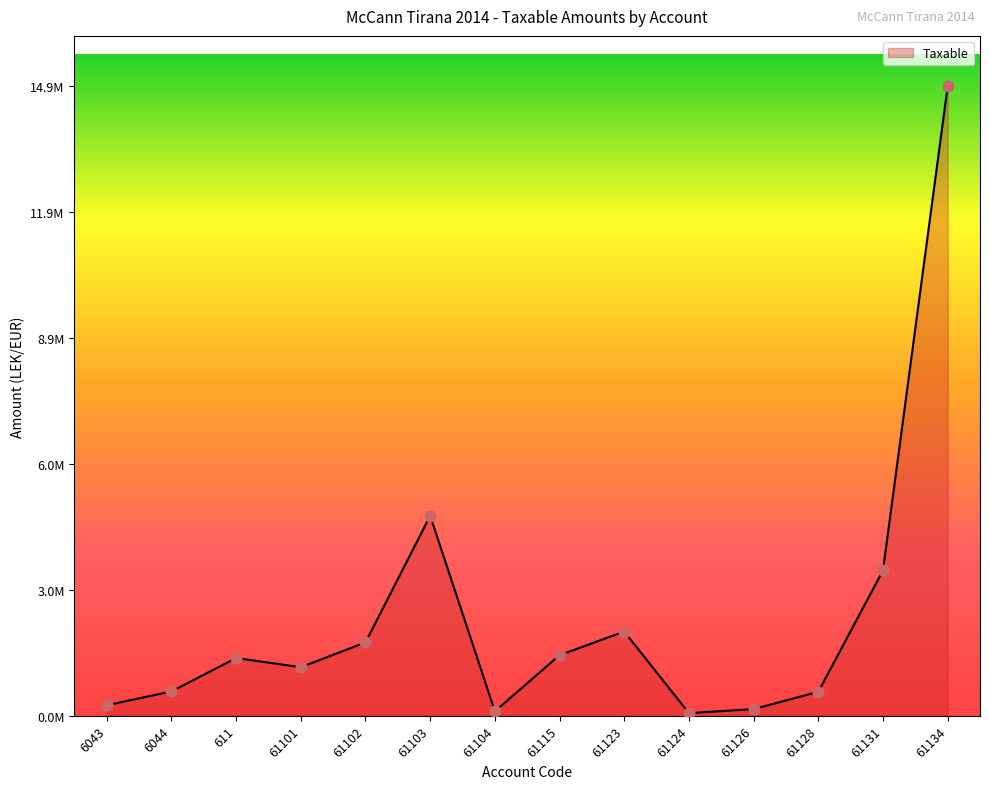

Is this an area chart (filled region under the line)?

Yes